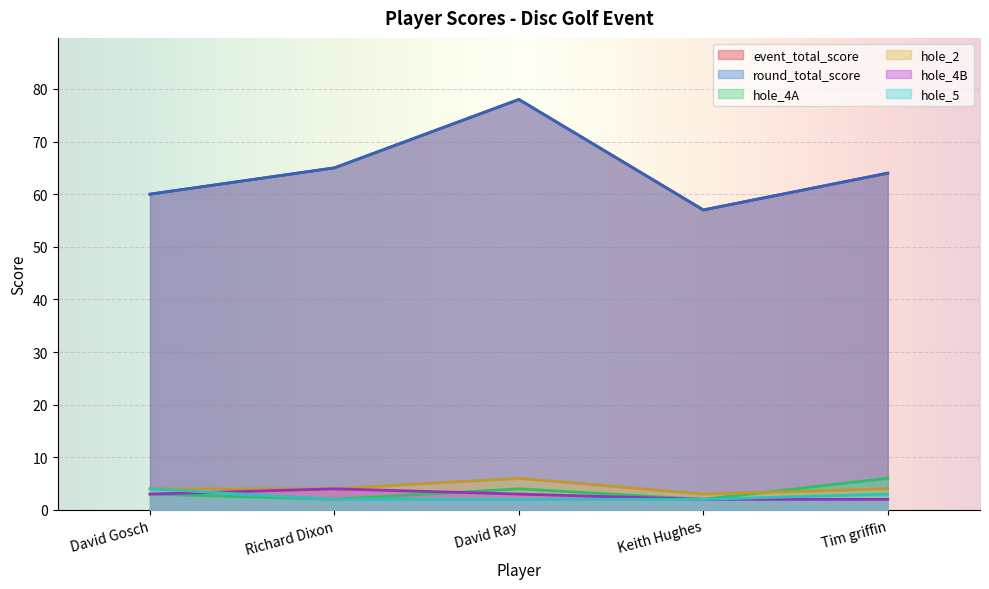

What is the highest value of the round_total_score series?

78